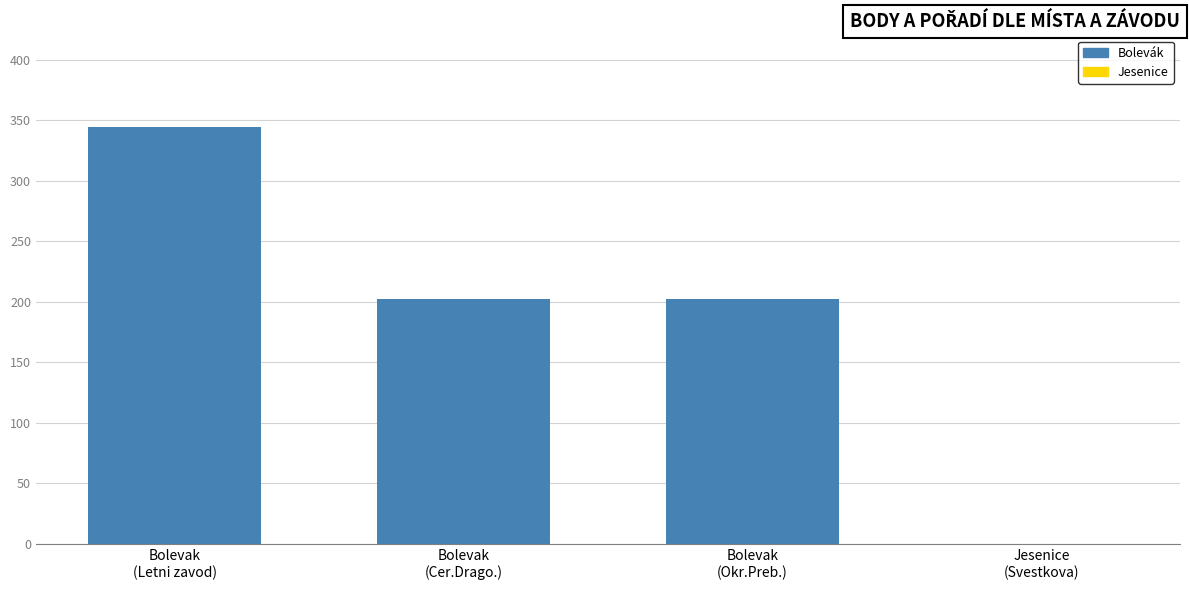

What is the sum of all values?

748